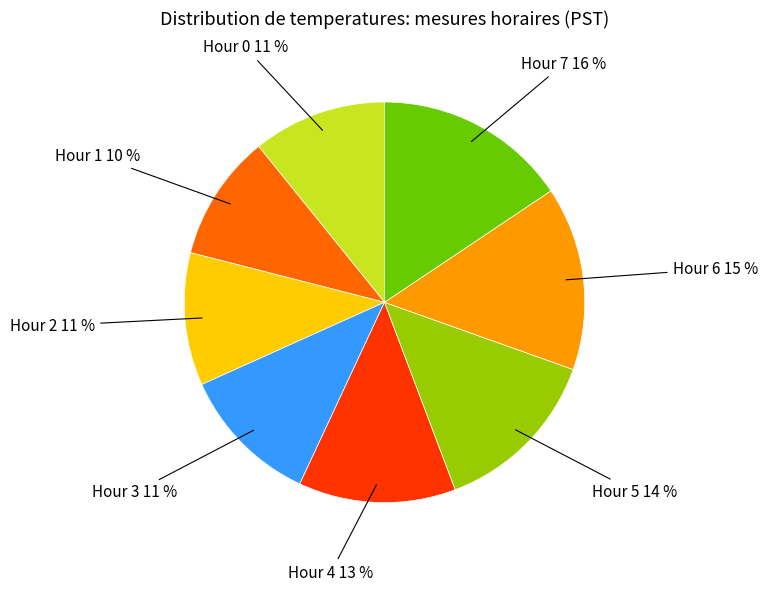

Which has a higher value, Hour 6 or Hour 5?

Hour 6